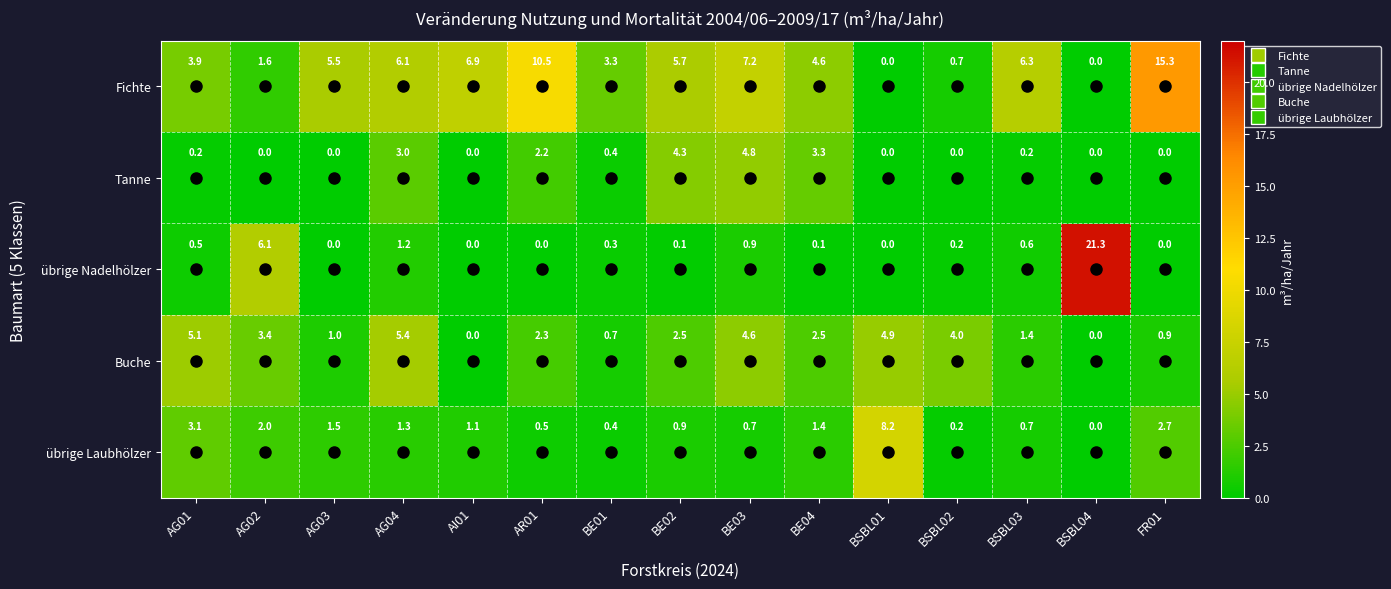

At which label is Tanne closest to 2?

AR01